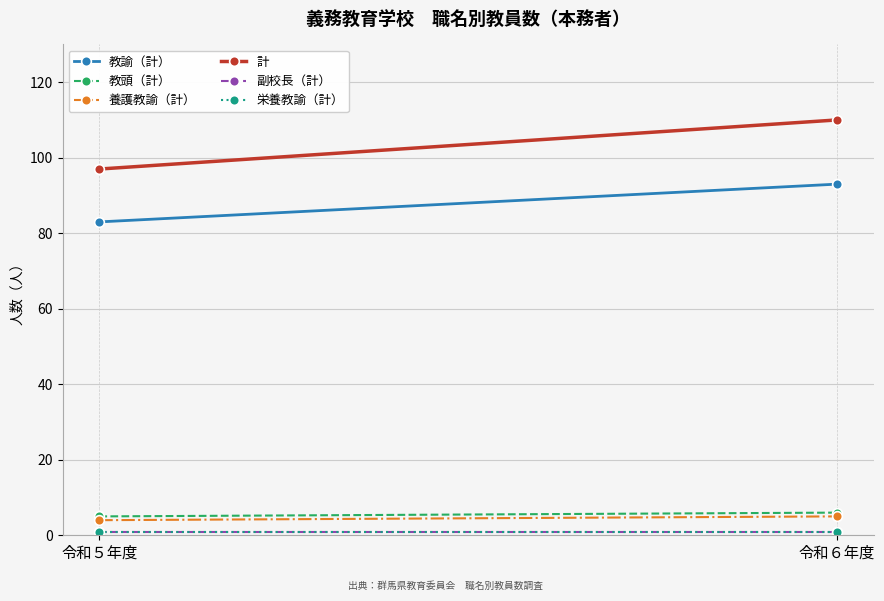

Reading left to right, list all the values displayed in this chart.

教諭（計）: 83	93
教頭（計）: 5	6
養護教諭（計）: 4	5
計: 97	110
副校長（計）: 1	1
栄養教諭（計）: 1	1